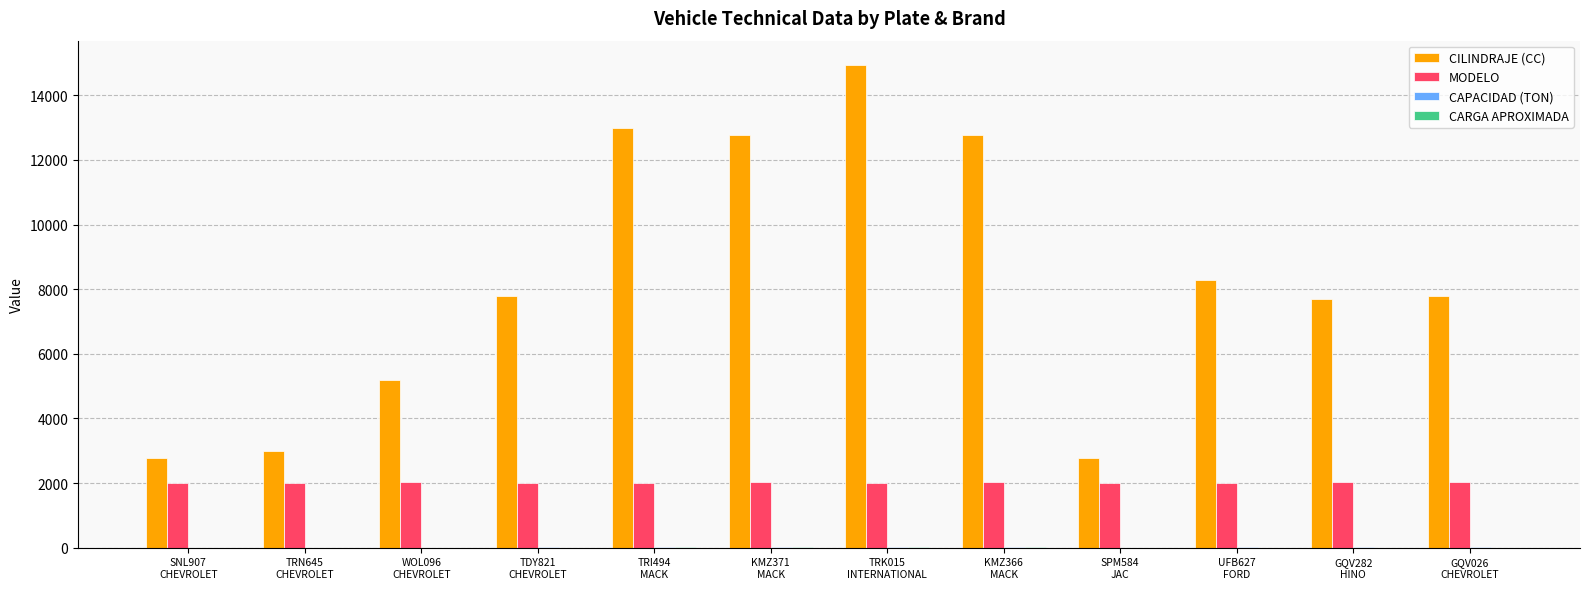

Which series has the largest total across all categories?

CILINDRAJE (CC)